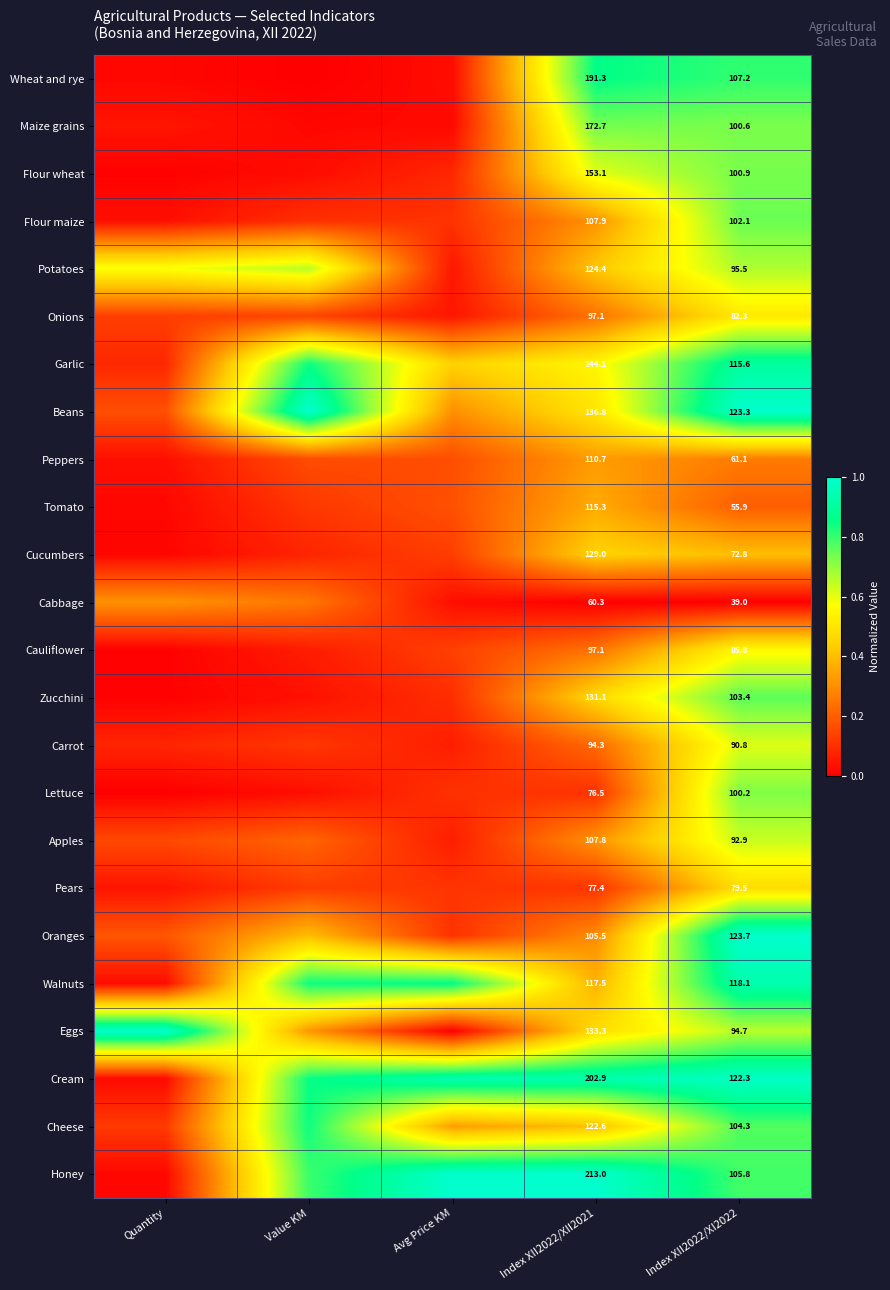

At Index XII2022/XI2022, list the series in order from smallest to largest.

Cabbage, Tomato, Peppers, Cucumbers, Pears, Onions, Cauliflower, Carrot, Apples, Eggs, Potatoes, Lettuce, Maize grains, Flour wheat, Flour maize, Zucchini, Cheese, Honey, Wheat and rye, Garlic, Walnuts, Cream, Beans, Oranges